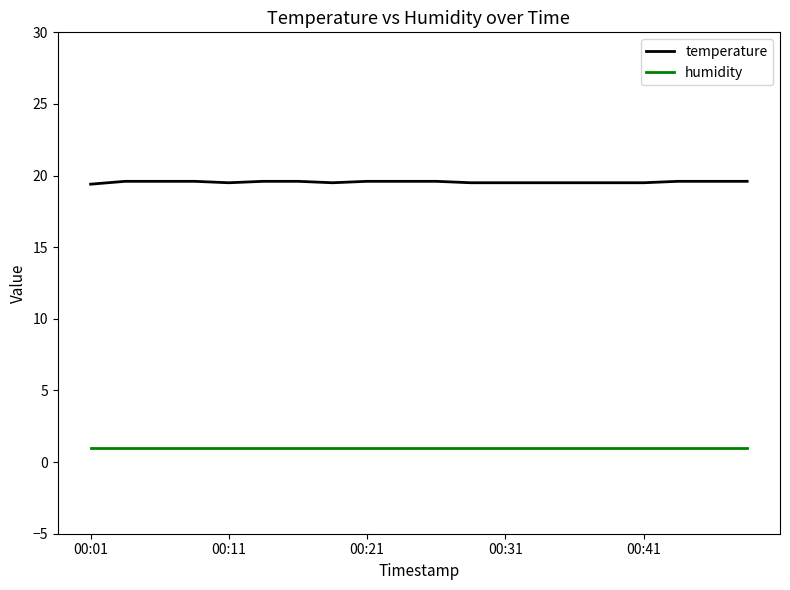

What is the average value of the humidity series?

1.0